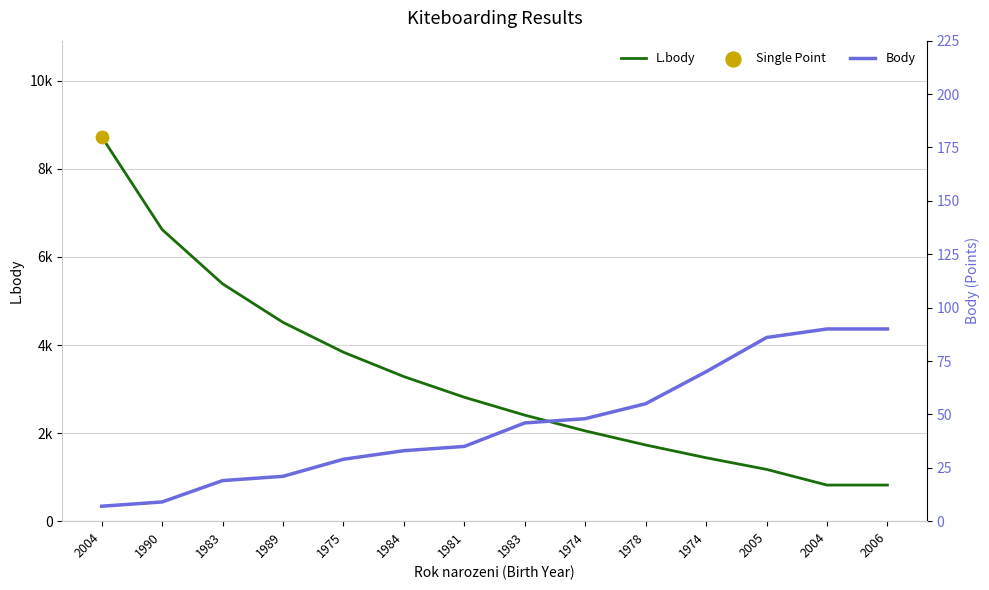

At how many categories does at least one series exceed 5744?

2